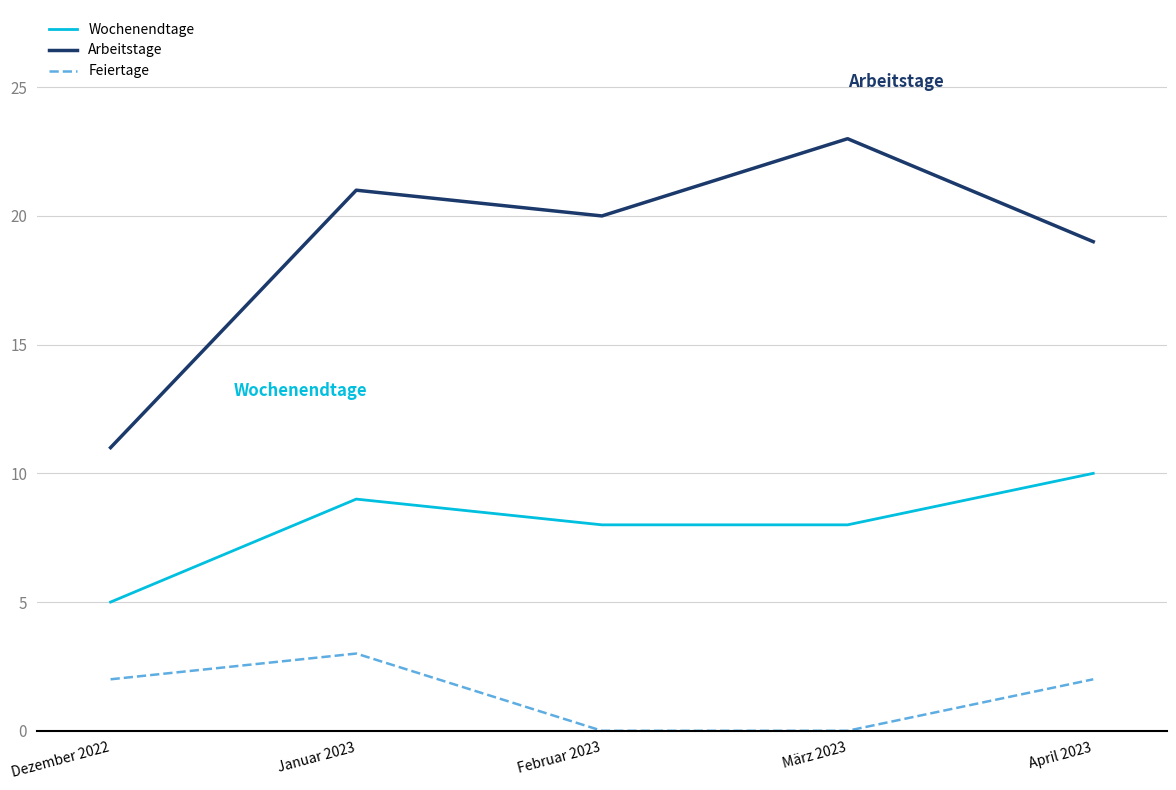

Rank the series by their average value, from highest to lowest.

Arbeitstage, Wochenendtage, Feiertage